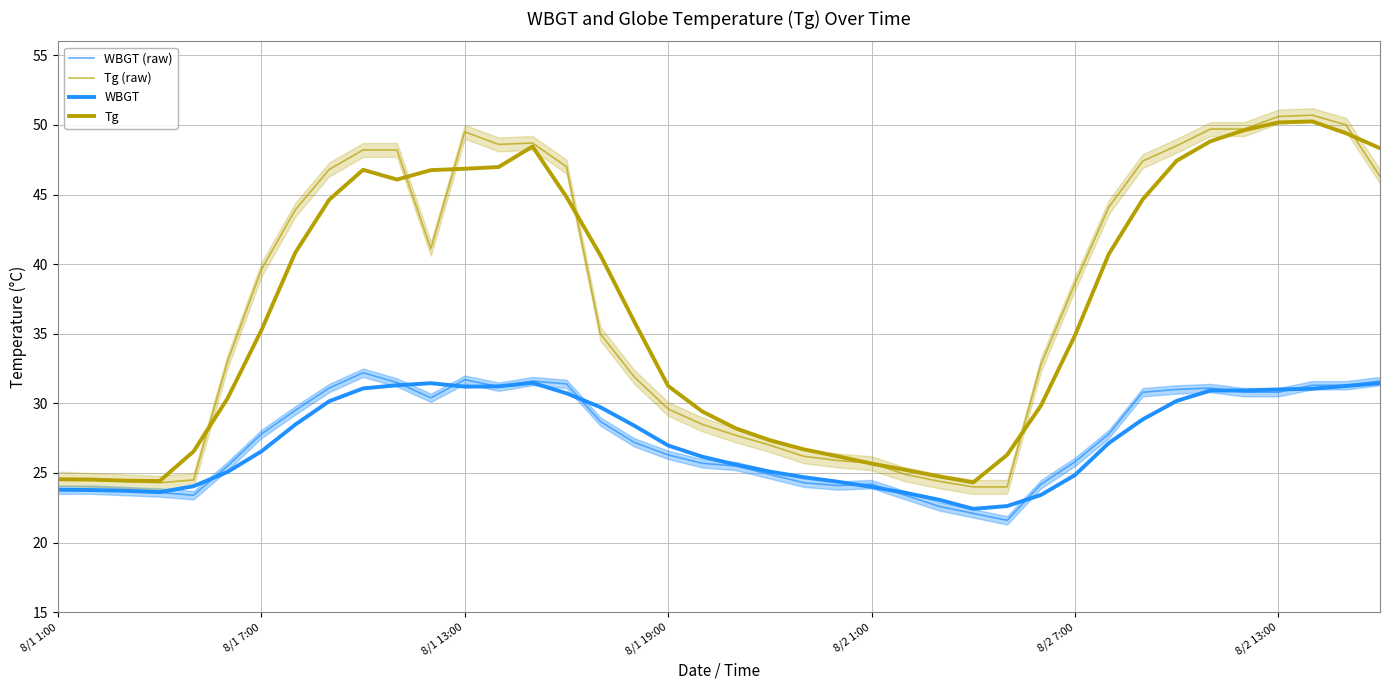

What is the highest value of the WBGT series?

31.5